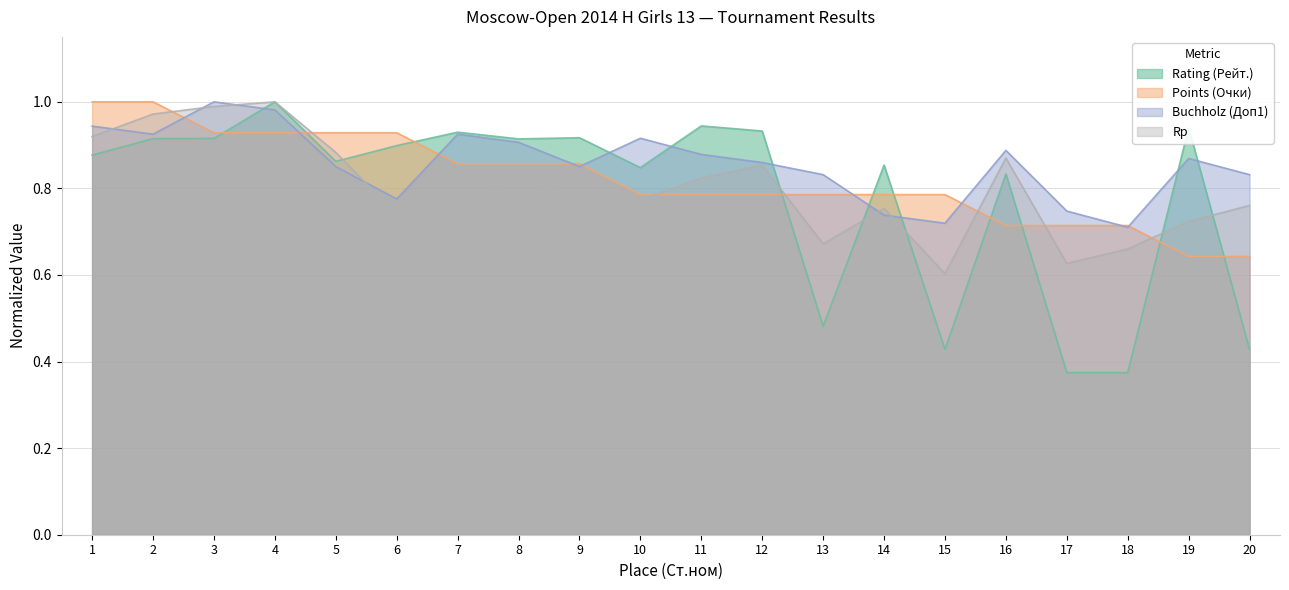

How many lines are shown in the chart?

4